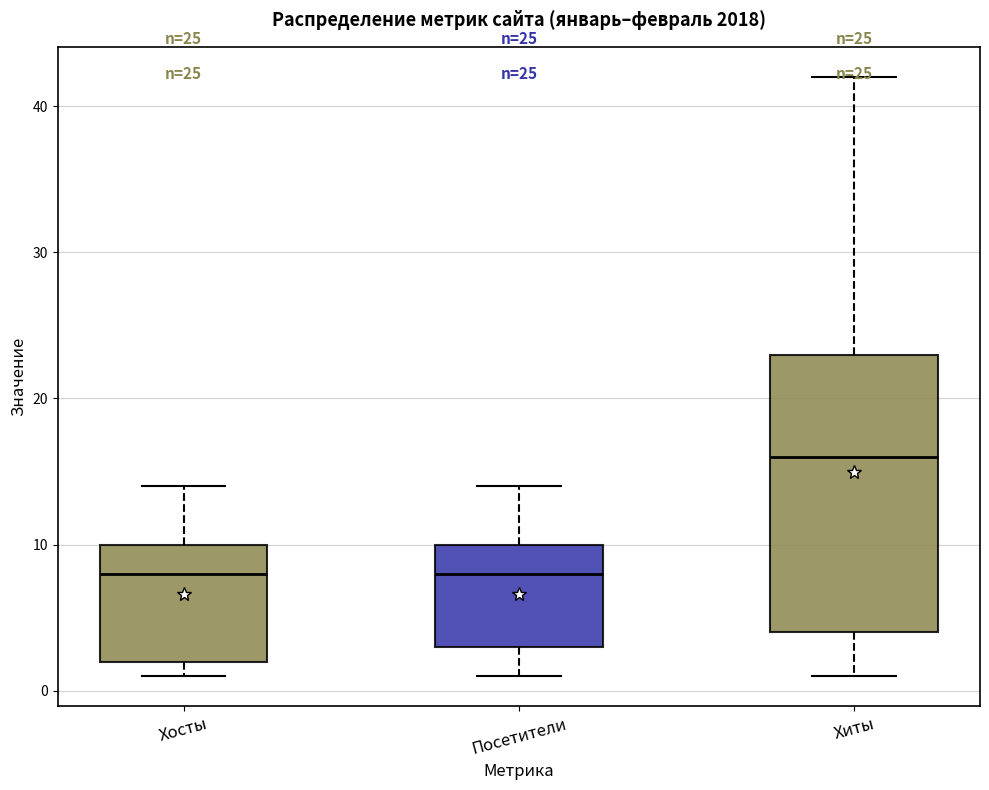

Which box is the tallest, from its lower edge to its upper edge?

Хиты